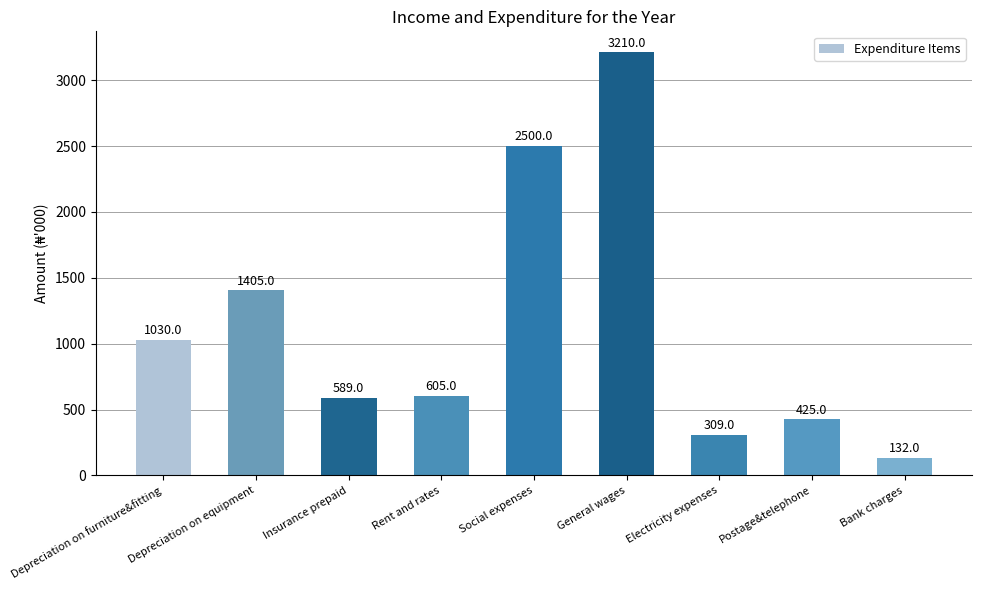

What is the minimum value shown in the chart?

132